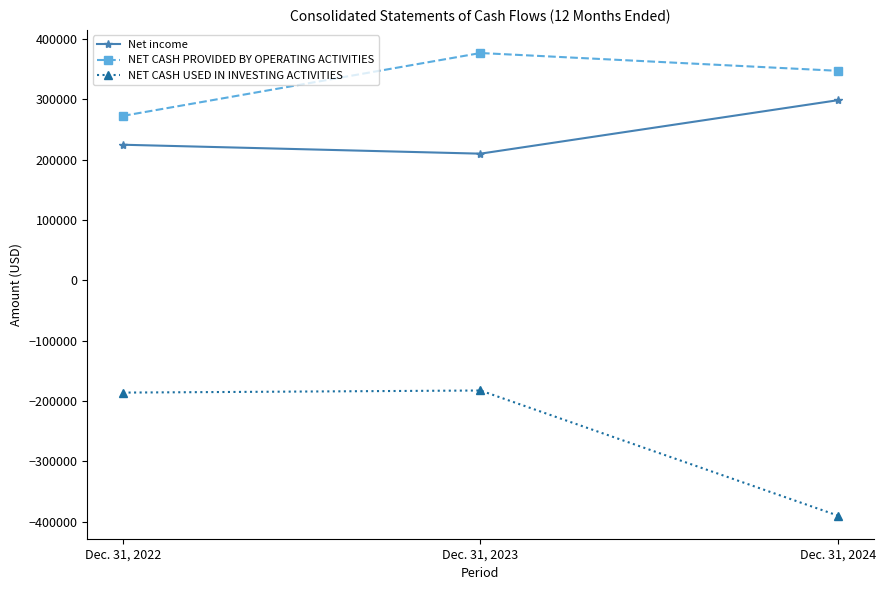

Reading left to right, transcribe all the data shown in this chart.

Net income: Dec. 31, 2022=224652	Dec. 31, 2023=209850	Dec. 31, 2024=298458
NET CASH PROVIDED BY OPERATING ACTIVITIES: Dec. 31, 2022=272513	Dec. 31, 2023=376666	Dec. 31, 2024=347186
NET CASH USED IN INVESTING ACTIVITIES: Dec. 31, 2022=-186182	Dec. 31, 2023=-182698	Dec. 31, 2024=-390052